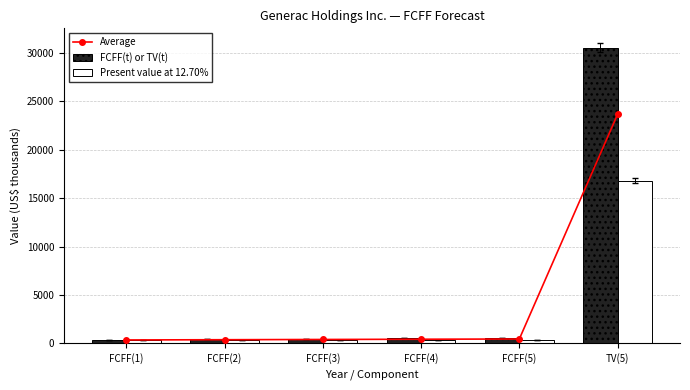

What is the minimum value shown in the chart?

314.6